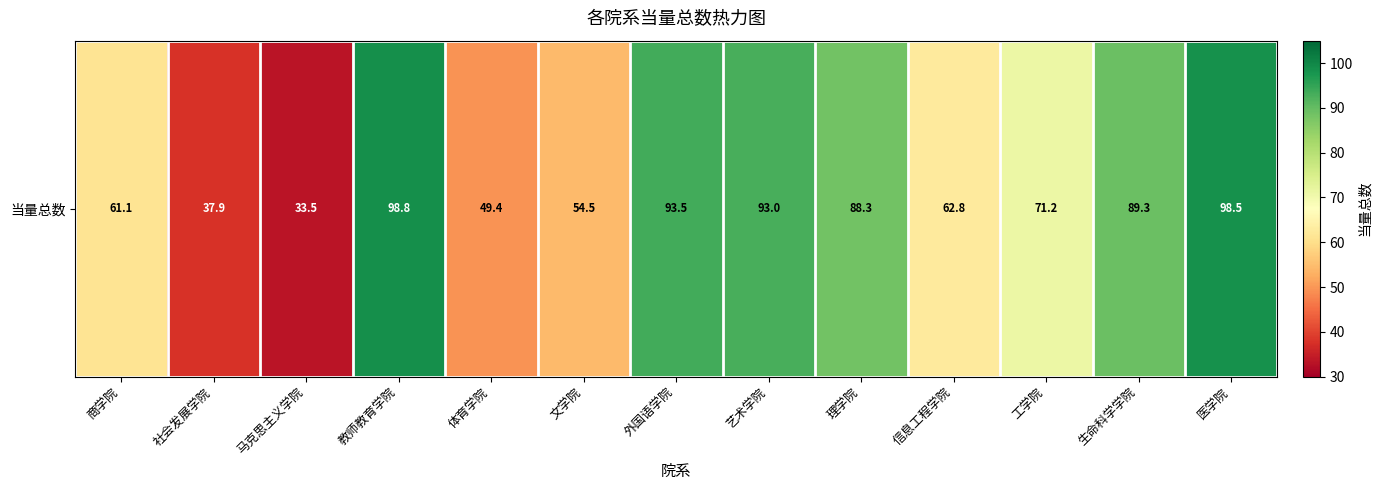

What is the difference between the maximum and minimum values?

65.3